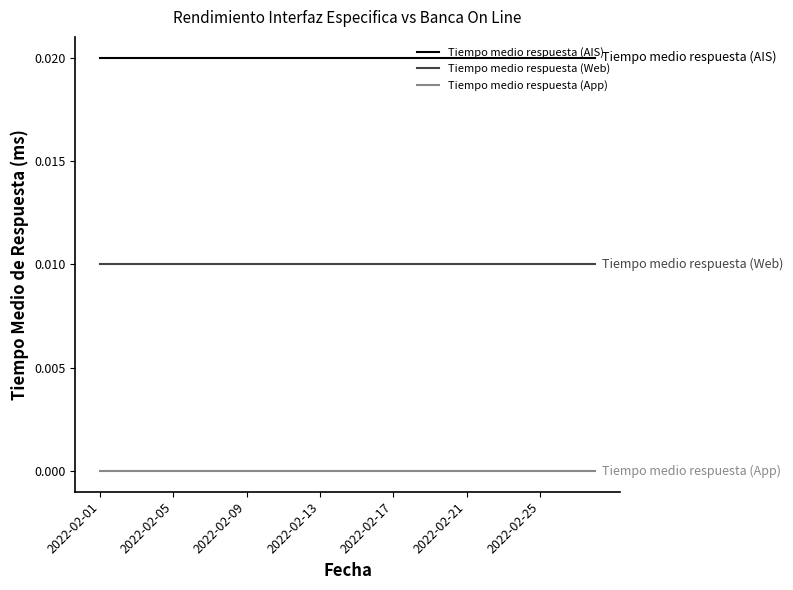

True or false: Tiempo medio respuesta (Web) and Tiempo medio respuesta (App) intersect in this chart.

False